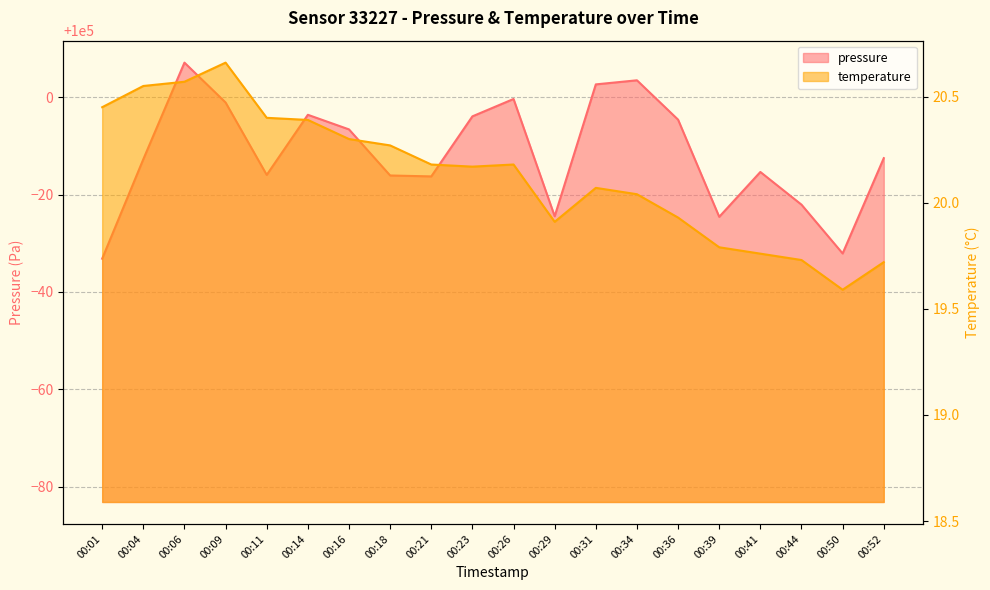

What is the value of the temperature point at the 2nd from the left?

20.6